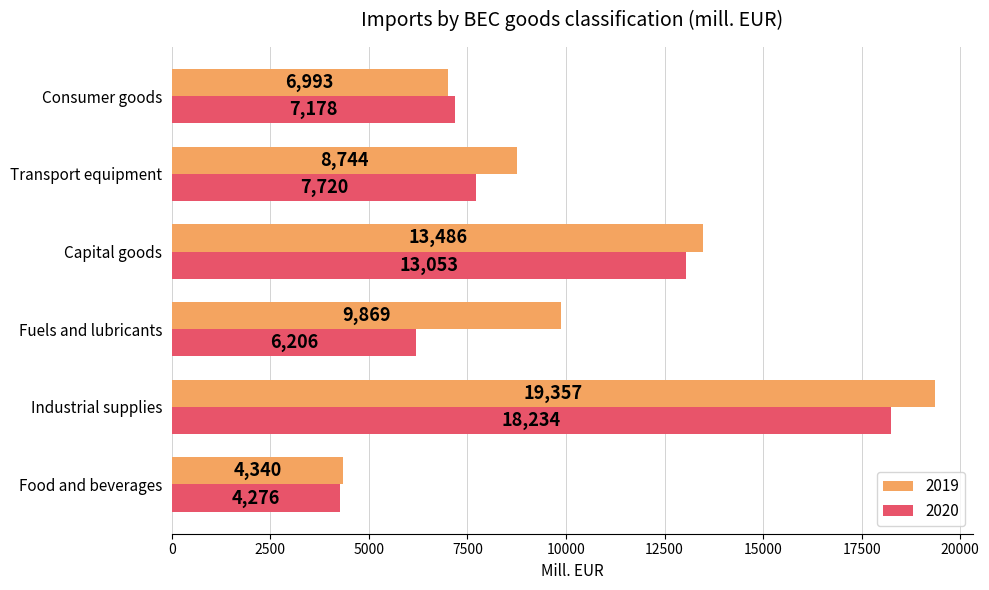

At which category is the sum across all series the highest?

Industrial supplies